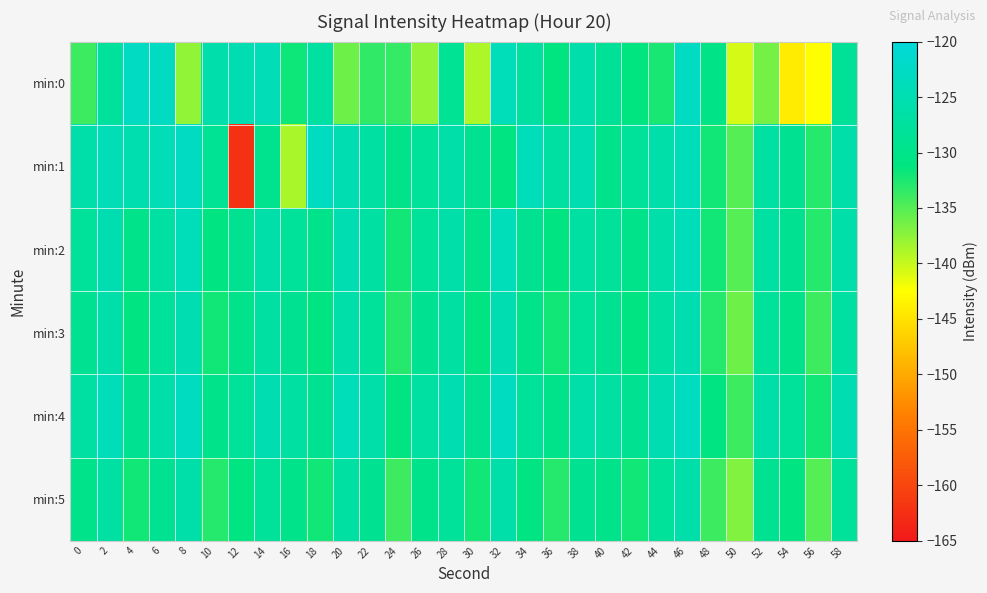

Which series changed the most between 2 and 46?

min:0